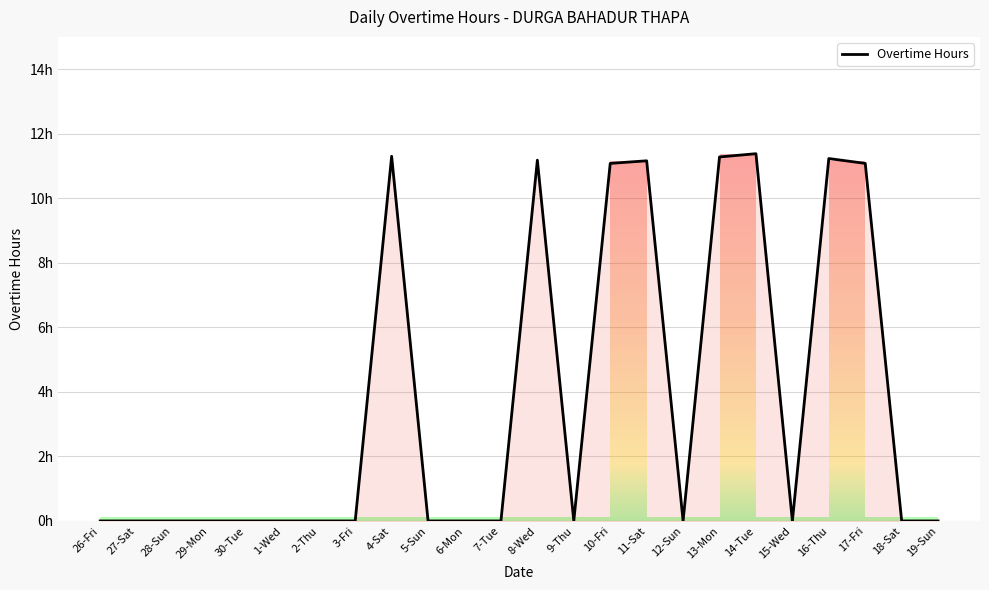

Does the chart display data point markers on the line(s)?

No